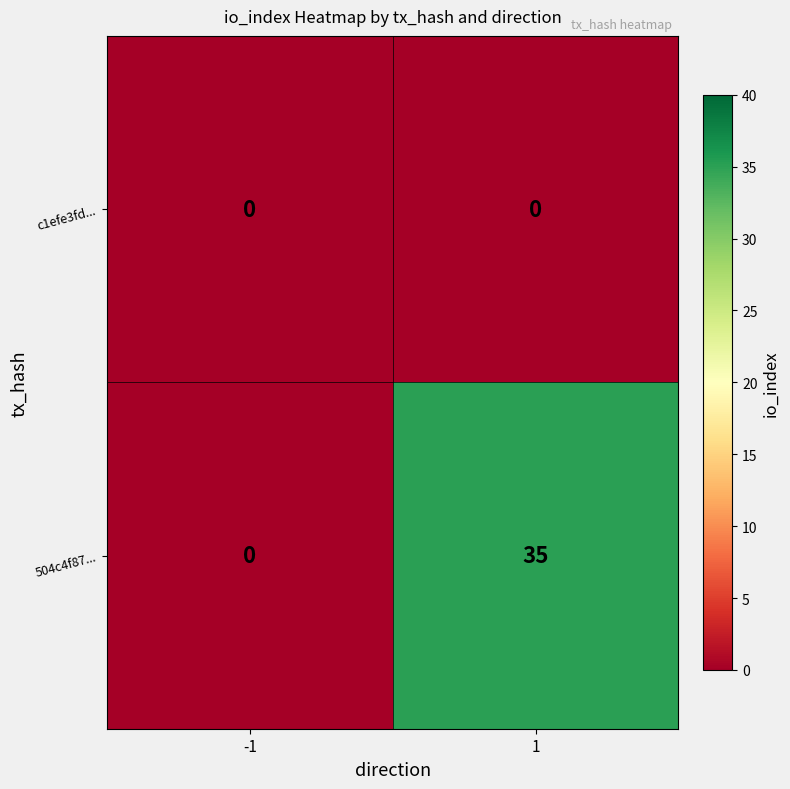

Is the value of 504c4f87... at 1 greater than the value of c1efe3fd... at 1?

Yes